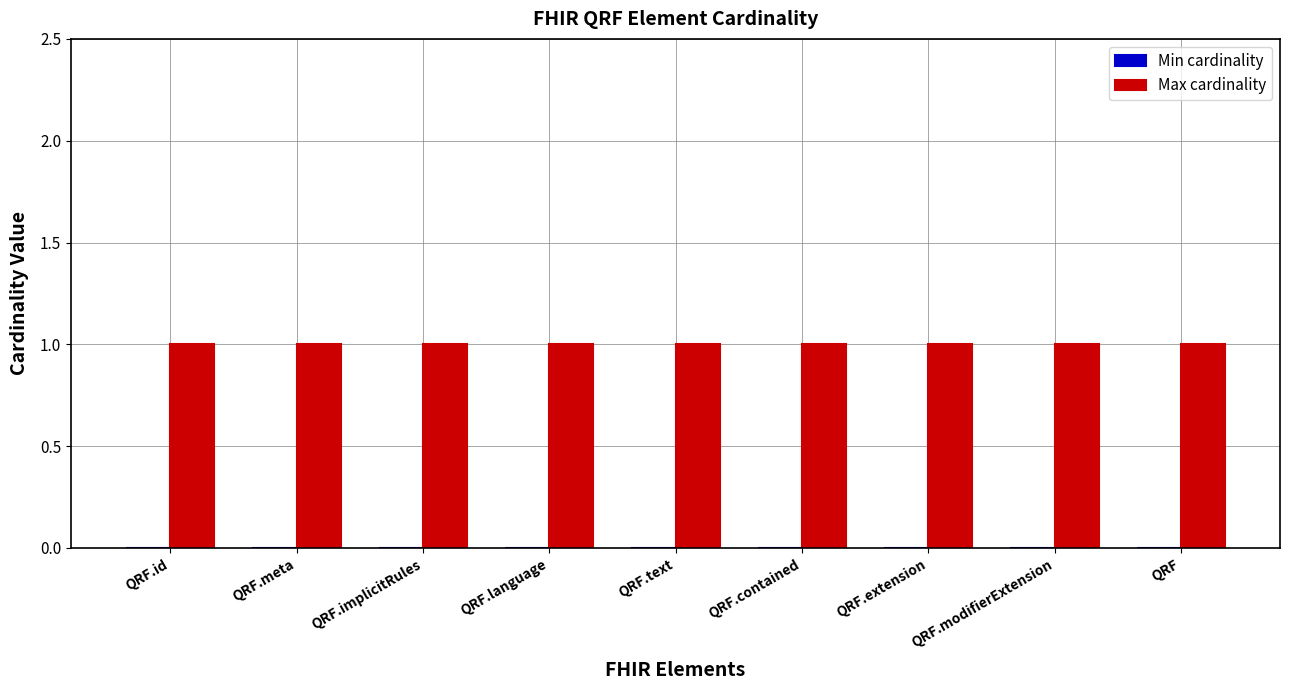

Reading left to right, transcribe all the data shown in this chart.

Min cardinality: 0	0	0	0	0	0	0	0	0
Max cardinality: 1	1	1	1	1	1	1	1	1